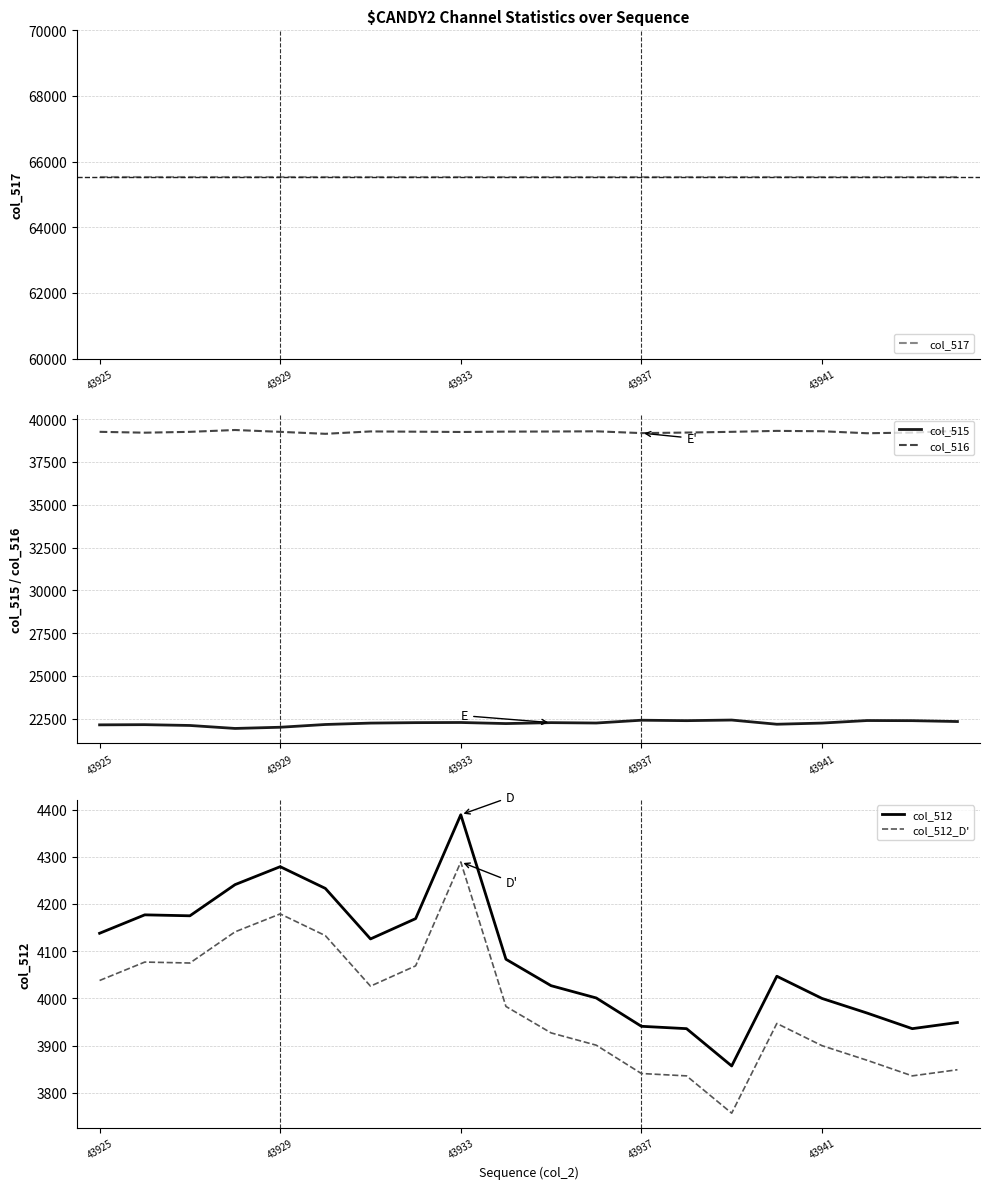

True or false: col_512 and col_515 intersect in this chart.

False